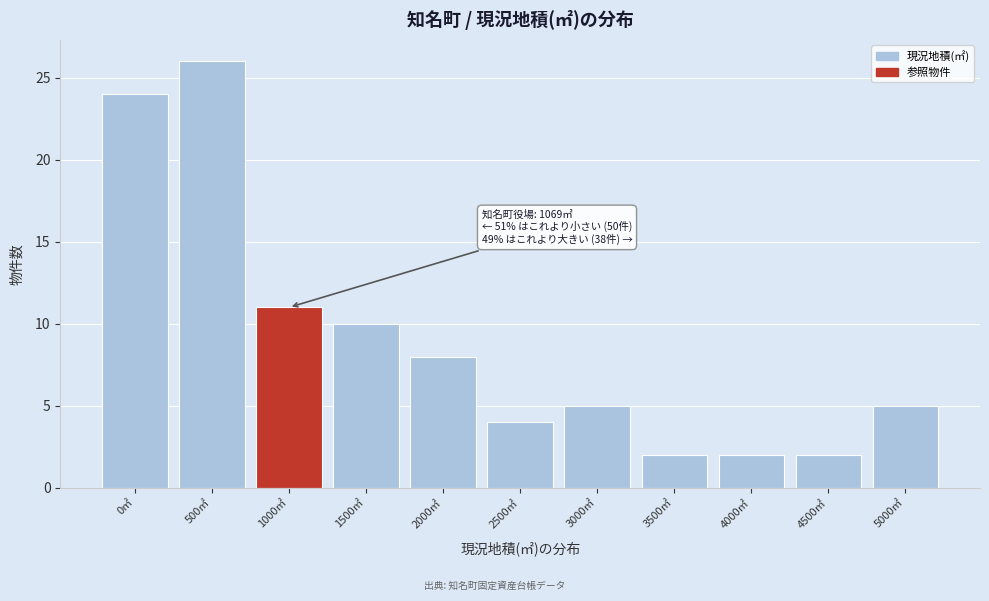

Reading right to left, transcribe all the data shown in this chart.

5	2	2	2	5	4	8	10	11	26	24